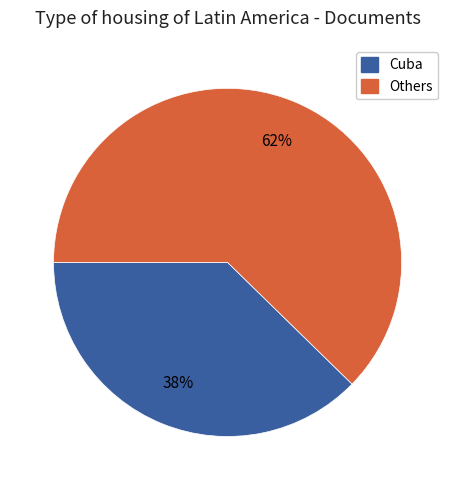

To the nearest percent, what is the average slice percentage?

50%